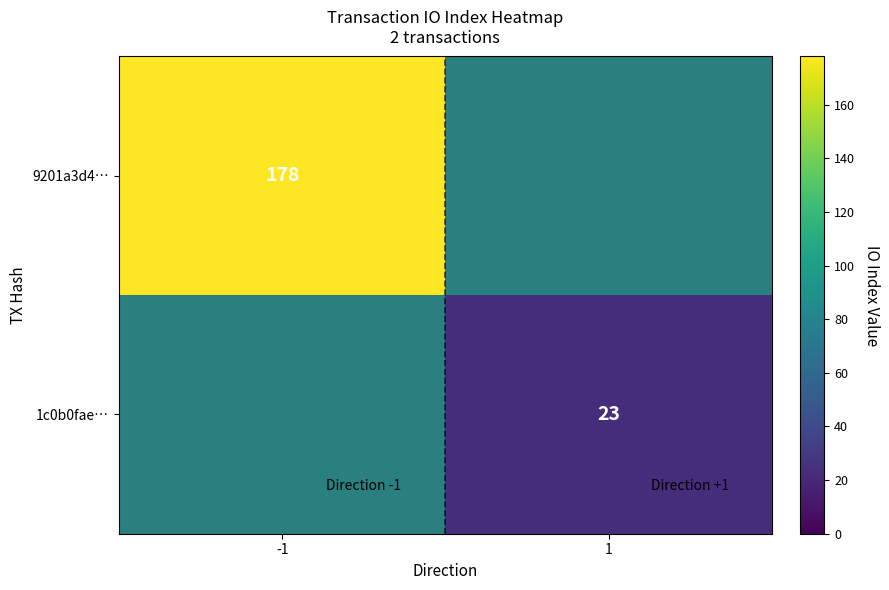

The value of 1c0b0fae… at 1 is 23. True or false?

True